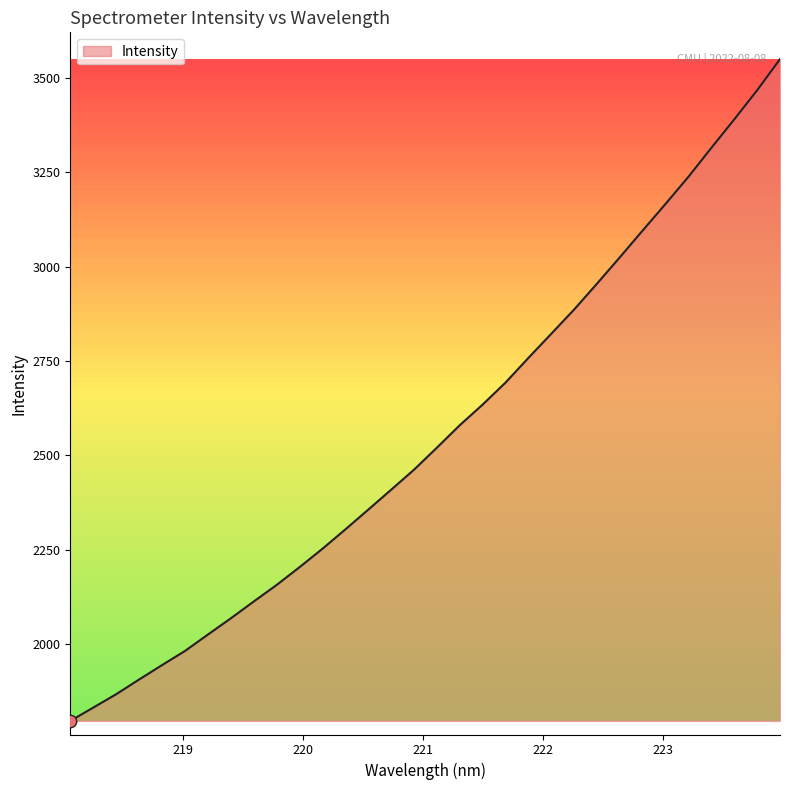

What is the maximum value shown in the chart?

3549.6